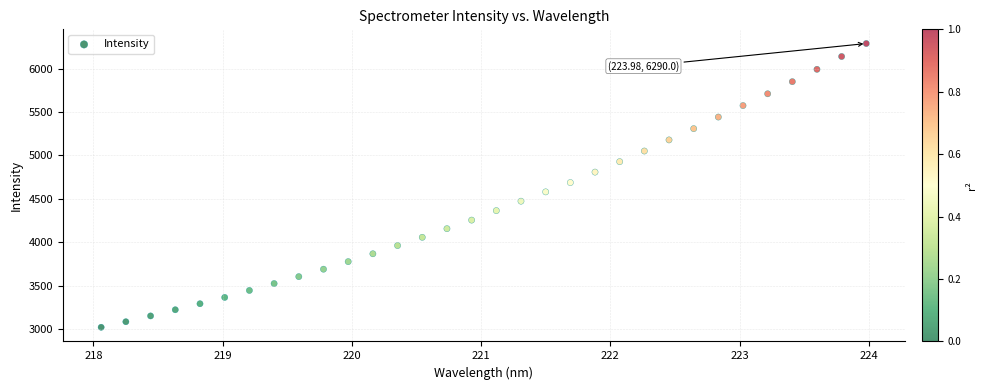

What is the range of Y values (max minus min)?

3269.1